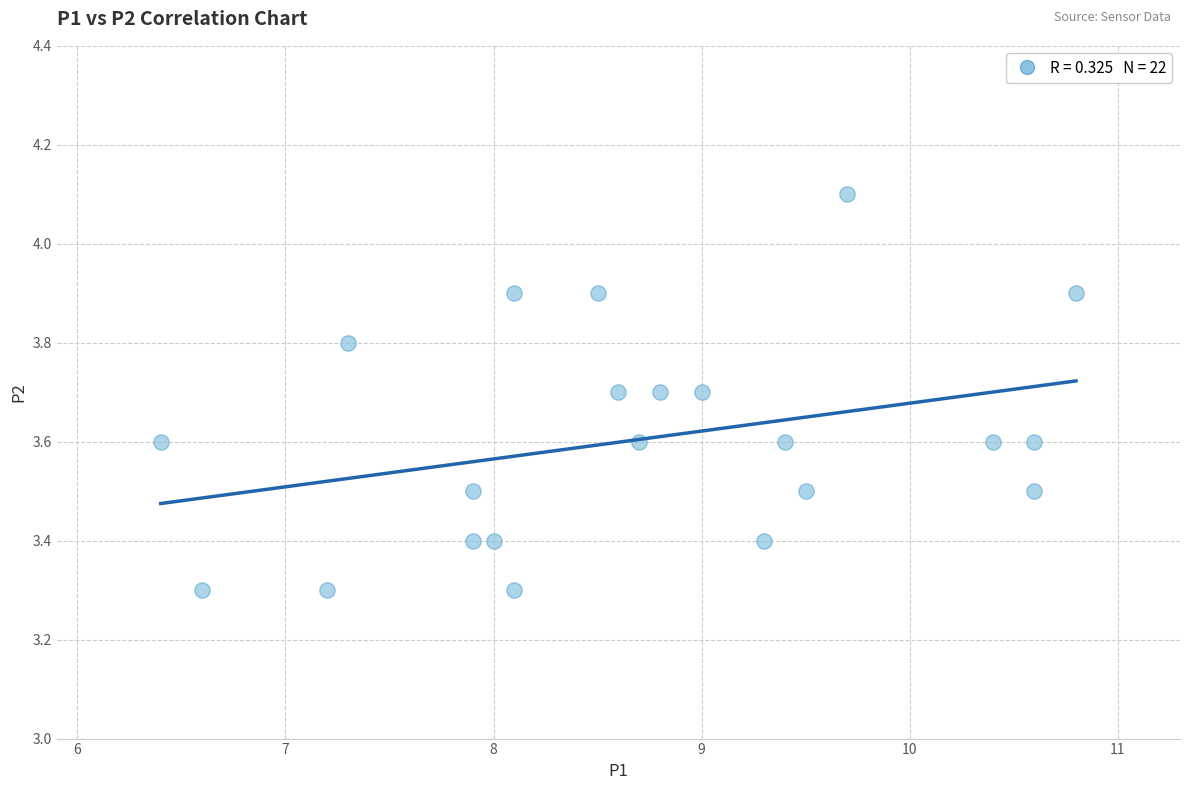

What is the range of X values (max minus min)?

4.4